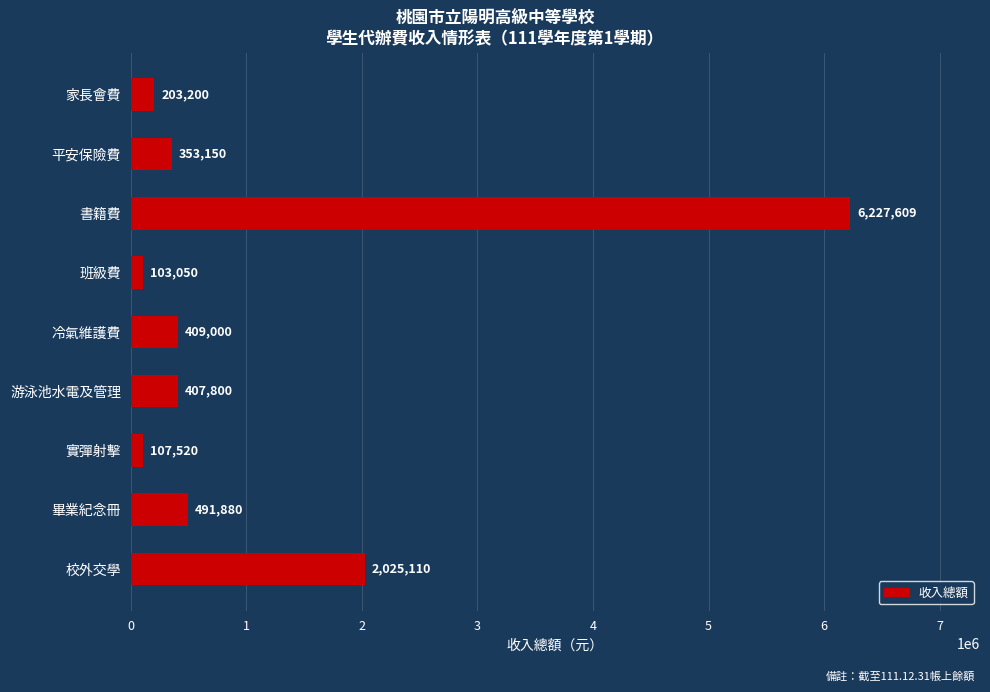

Rank the categories by value from lowest to highest.

班級費, 實彈射擊, 家長會費, 平安保險費, 游泳池水電及管理, 冷氣維護費, 畢業紀念冊, 校外交學, 書籍費